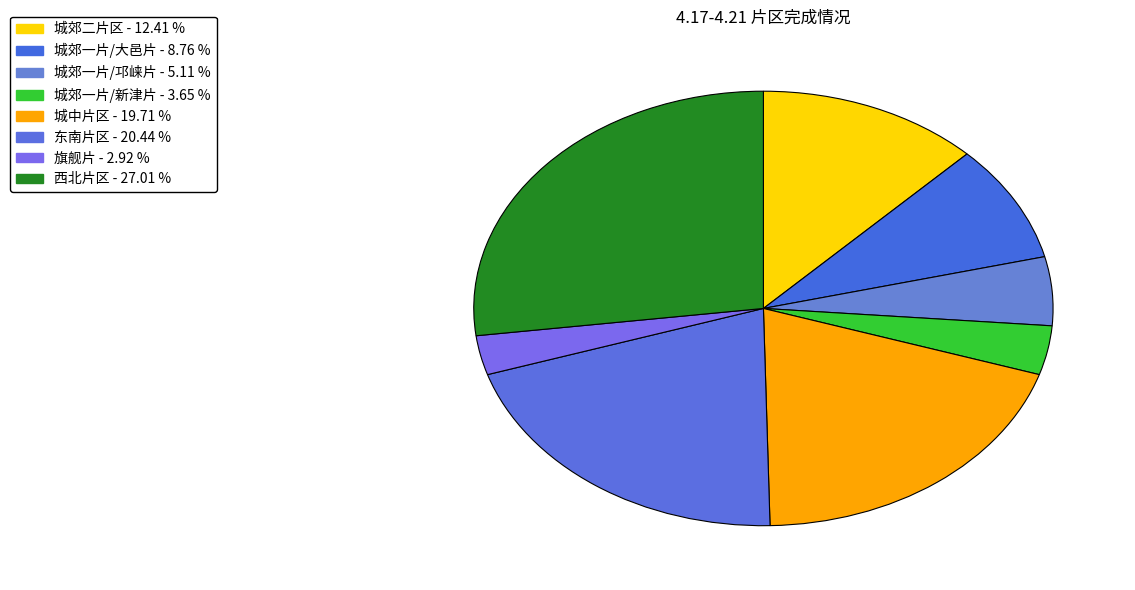

What is the largest slice in the pie chart?

西北片区